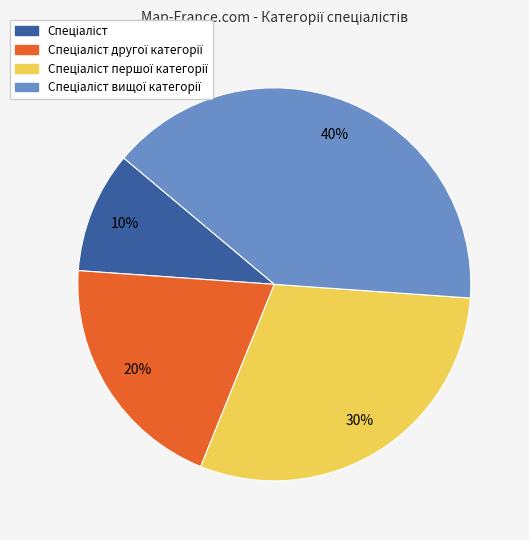

To the nearest percent, what is the difference between the largest and smallest slice percentages?

30%